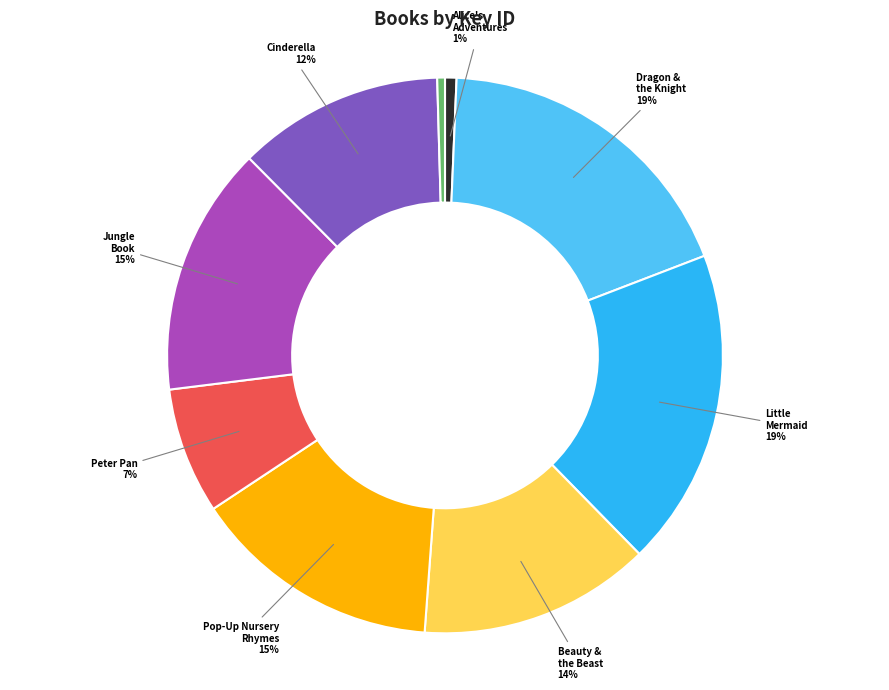

To the nearest percent, what is the average slice percentage?

11%